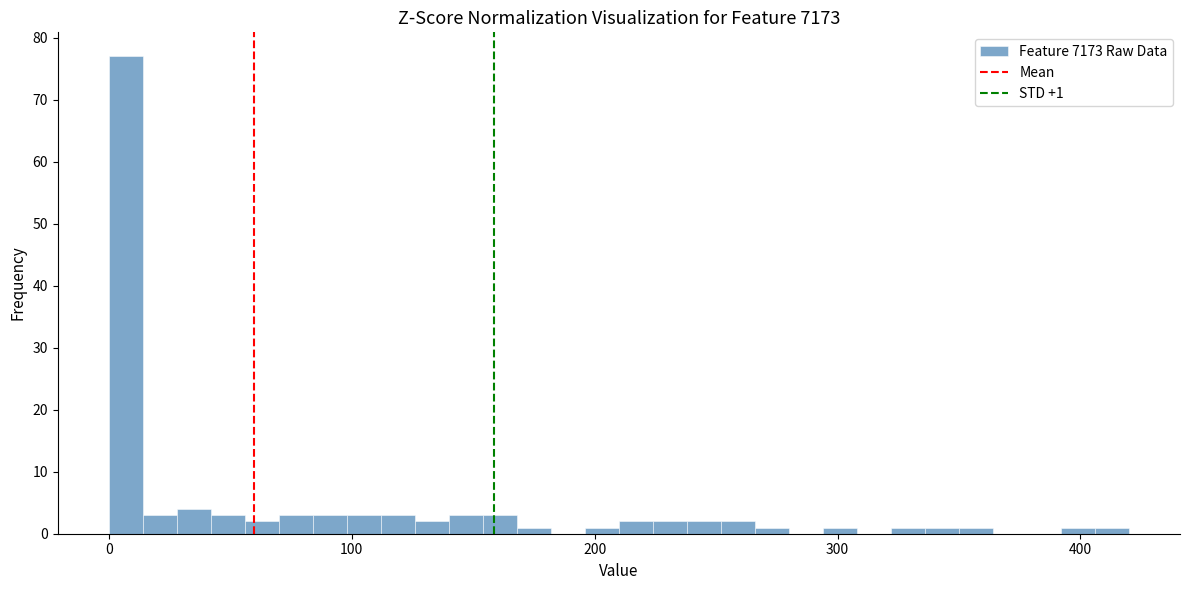

Read against the x-axis, roughly where is the centre of the tallest bar?

10